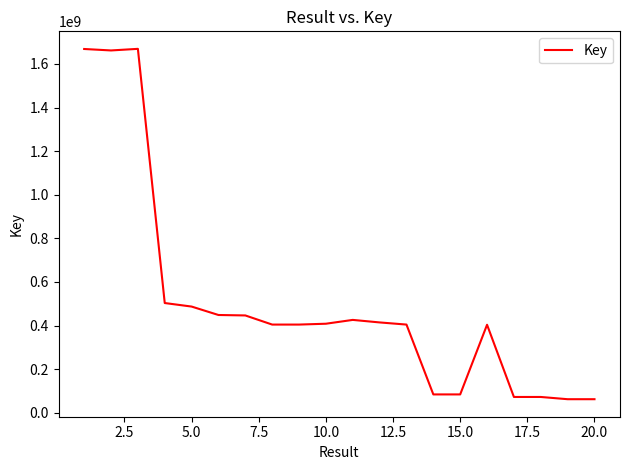

What is the difference between the maximum and minimum values?

1607146763